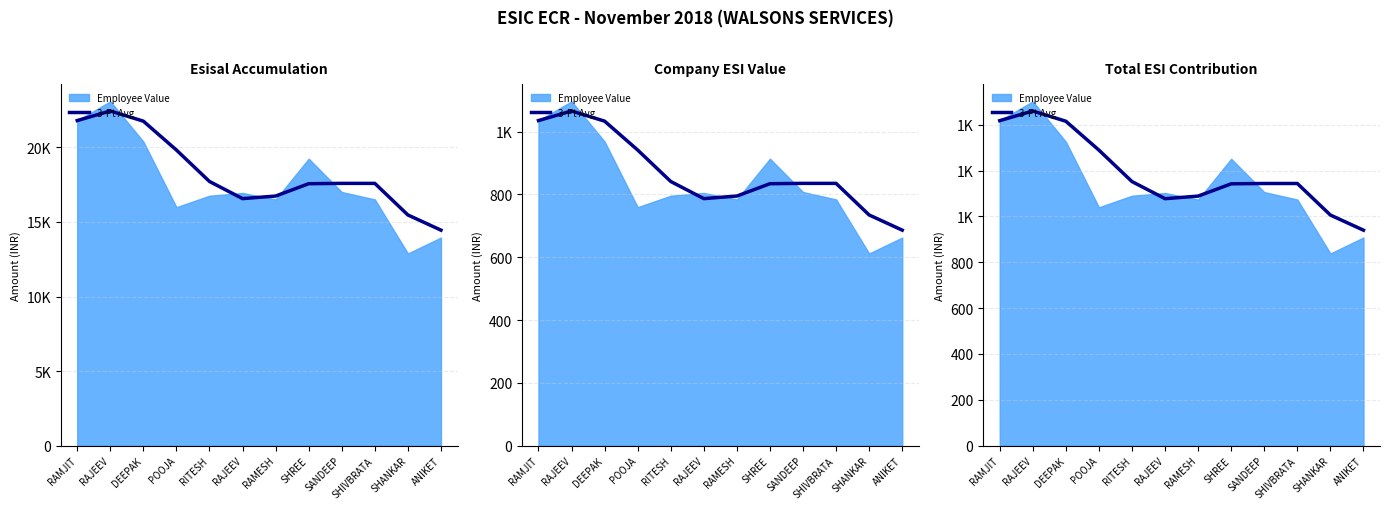

Which category has the highest value across all series?

RAJEEV